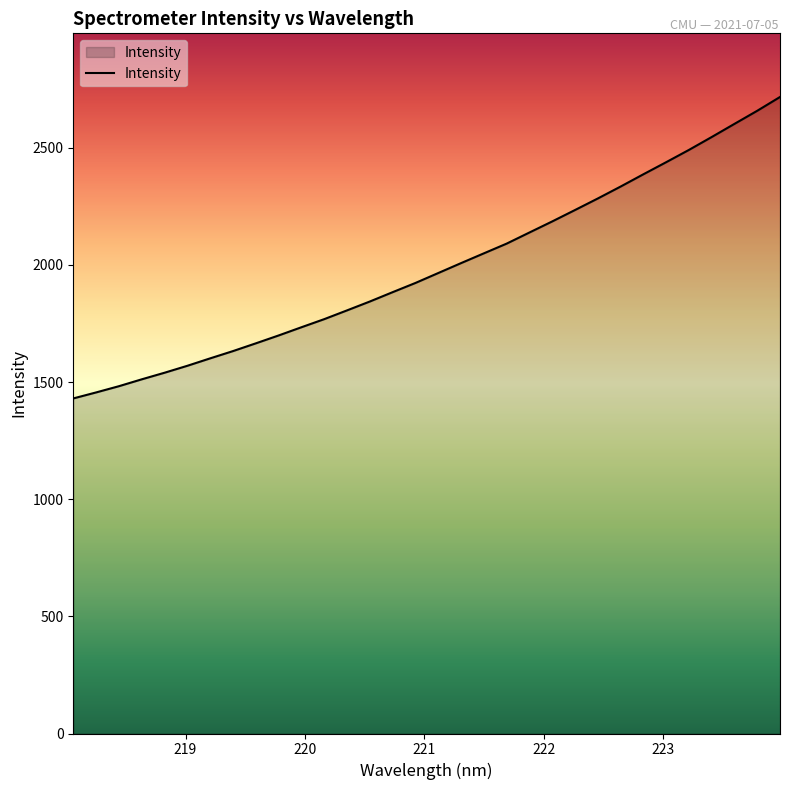

What is the minimum value shown in the chart?

1430.2